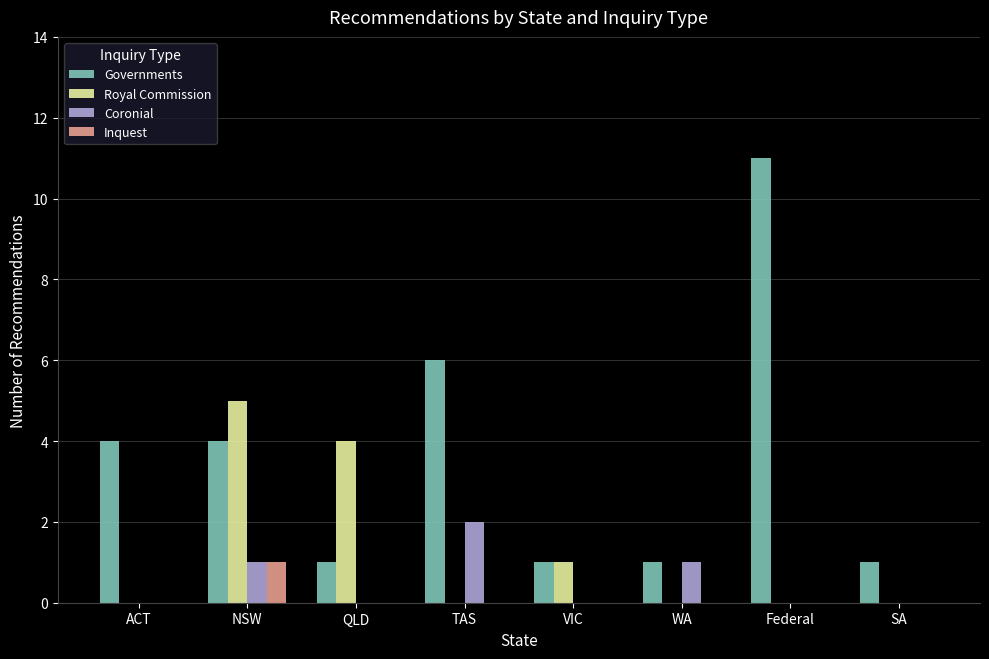

Count the number of data series in this chart.

4